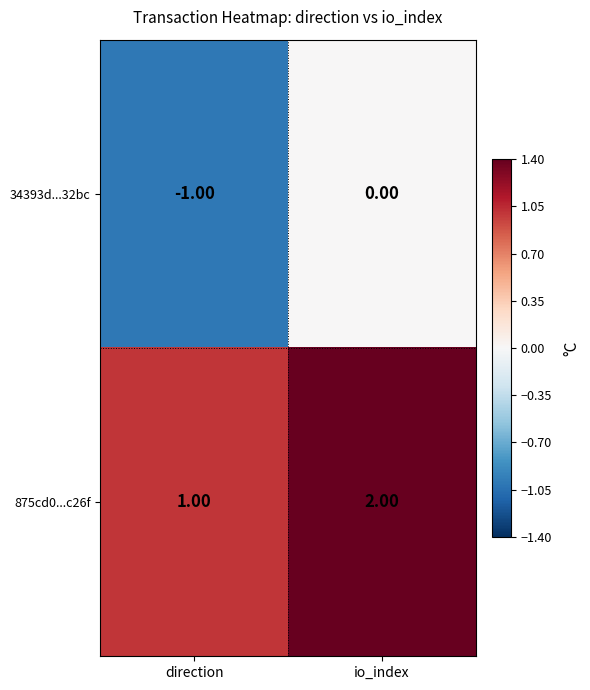

Which category has the lowest value in the 875cd0...c26f series?

direction